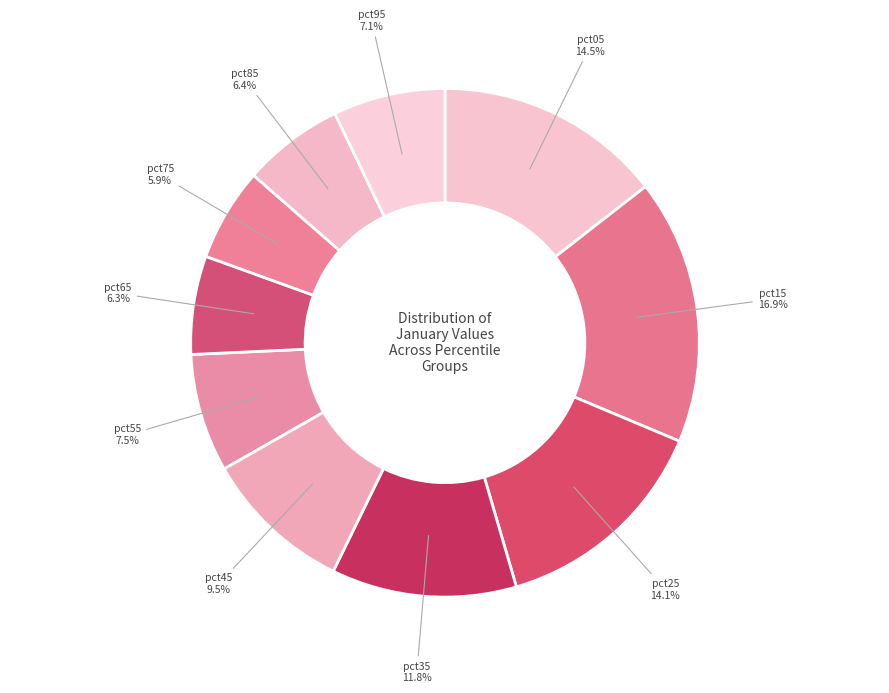

Count the number of slices in the pie.

10